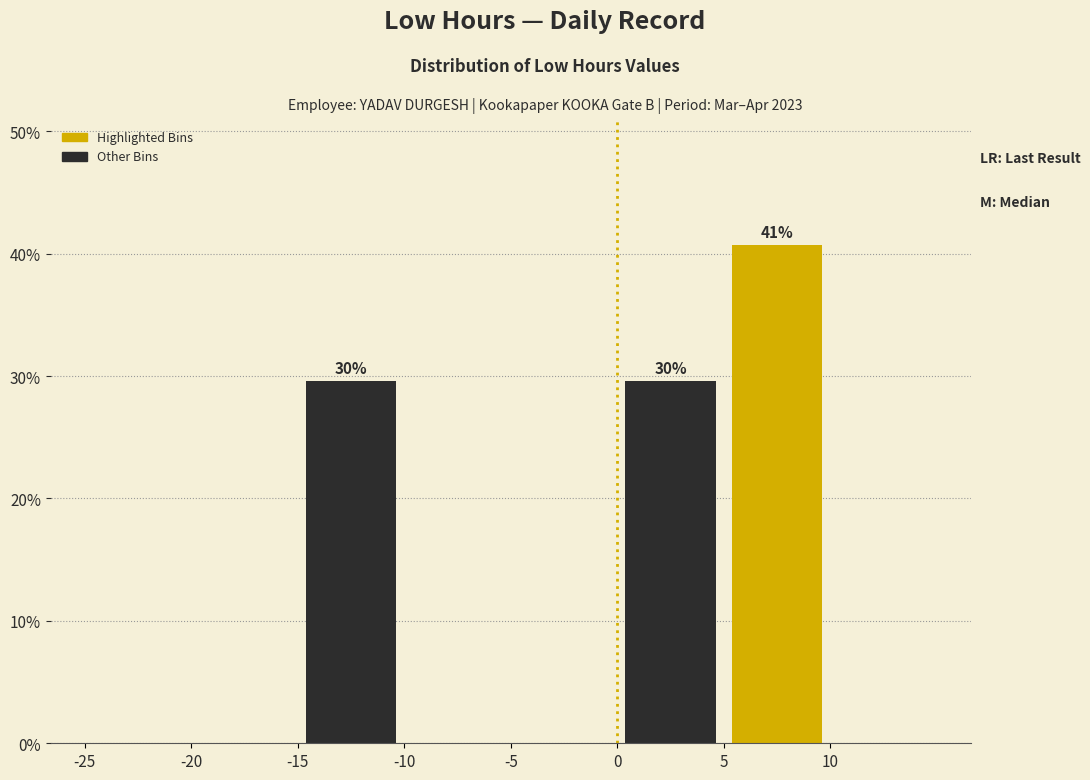

Over which range of the x-axis is the bar tallest?

5 to 10